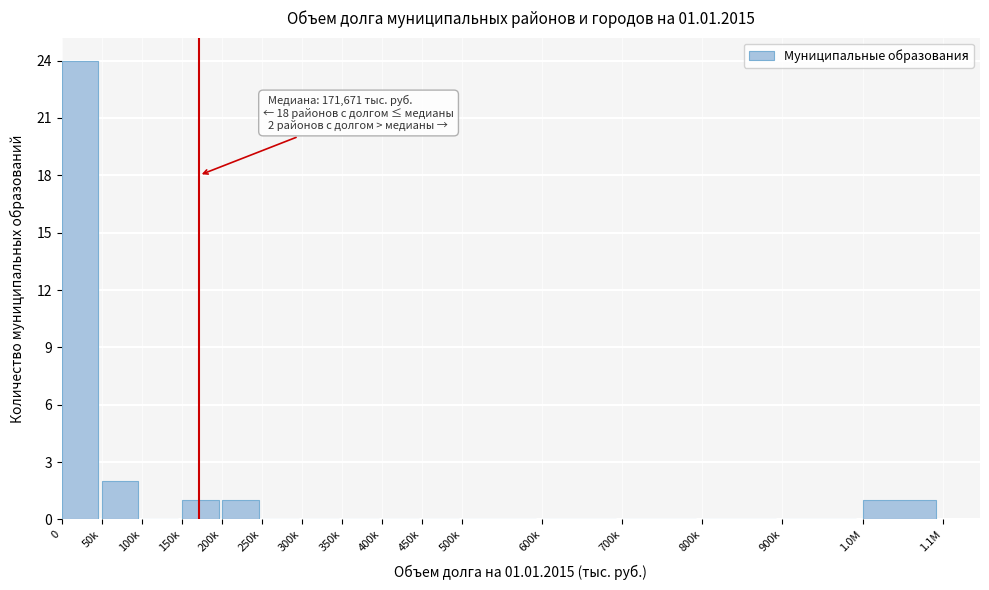

Reading left to right, transcribe all the data shown in this chart.

0=24	50k=2	100k=0	150k=1	200k=1	250k=0	300k=0	350k=0	400k=0	450k=0	500k=0	600k=0	700k=0	800k=0	900k=0	1.0M=1